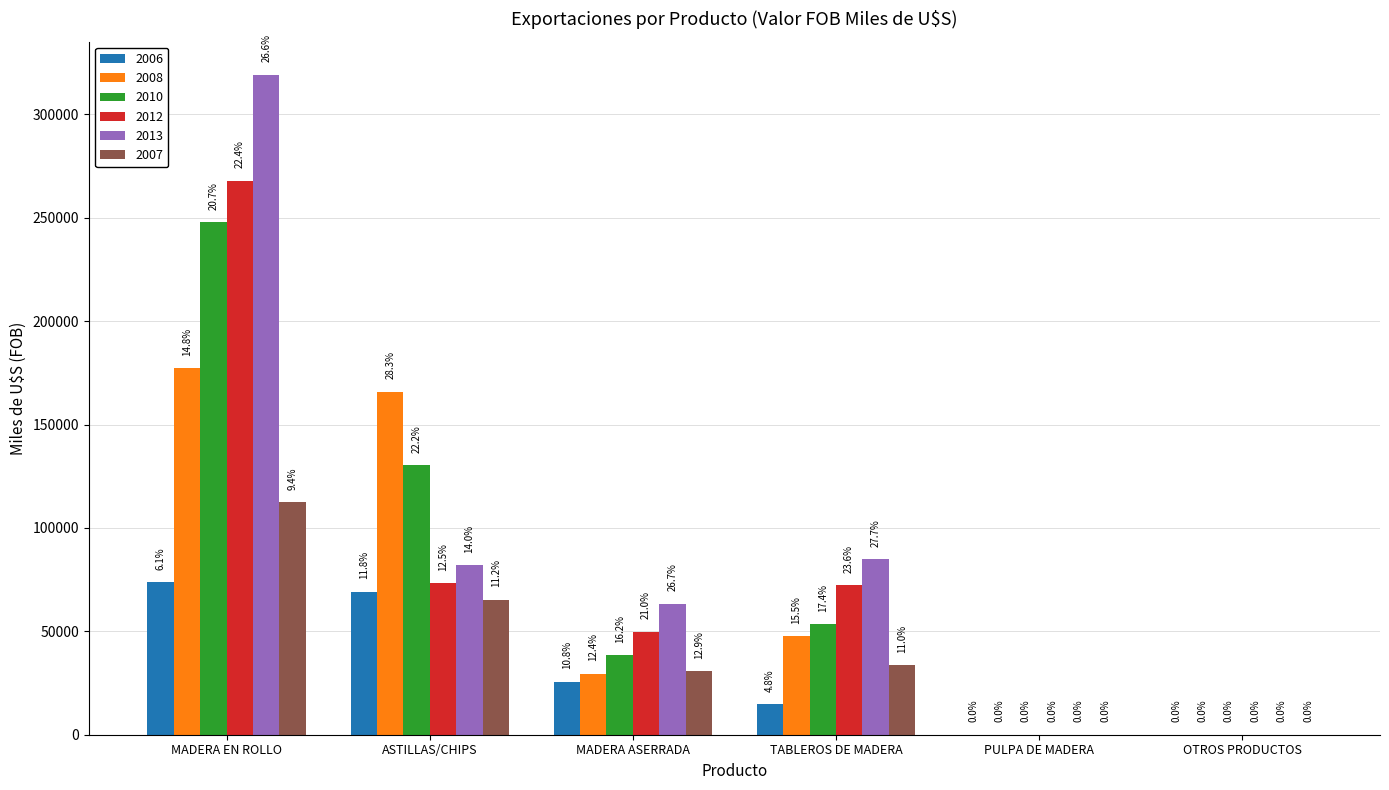

Between MADERA ASERRADA and TABLEROS DE MADERA, which series saw the biggest shift?

2012